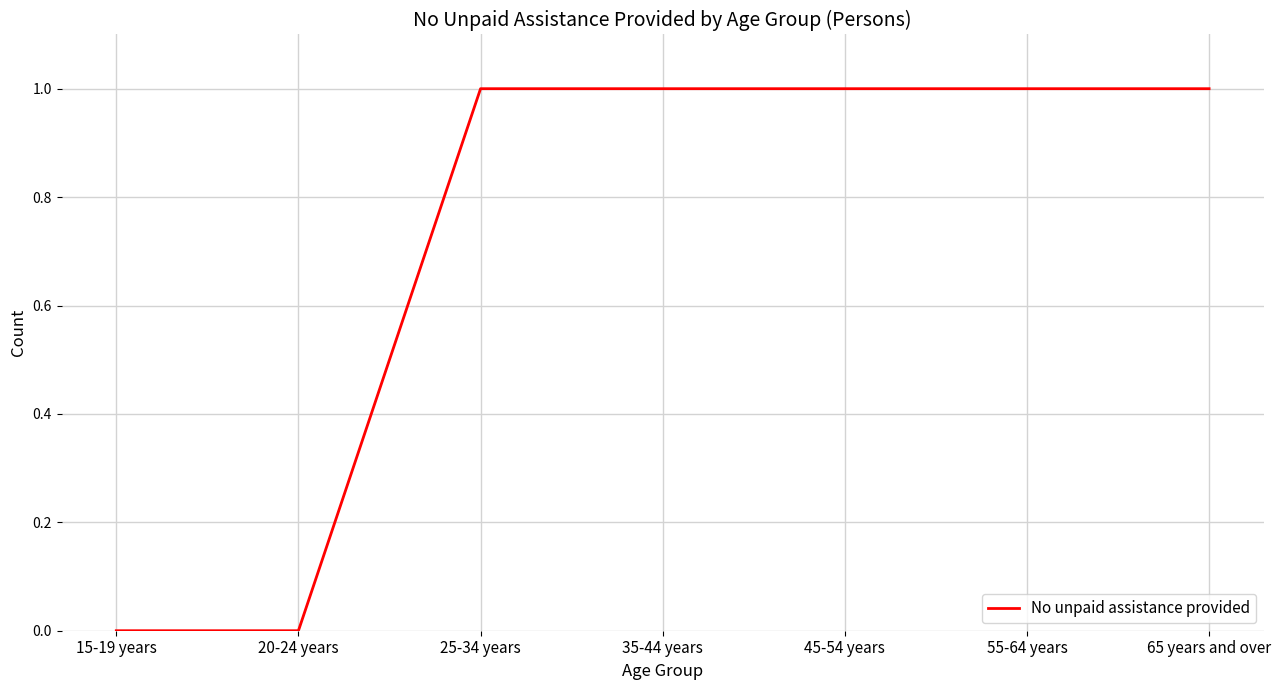

Reading left to right, transcribe all the data shown in this chart.

15-19 years=0	20-24 years=0	25-34 years=1	35-44 years=1	45-54 years=1	55-64 years=1	65 years and over=1